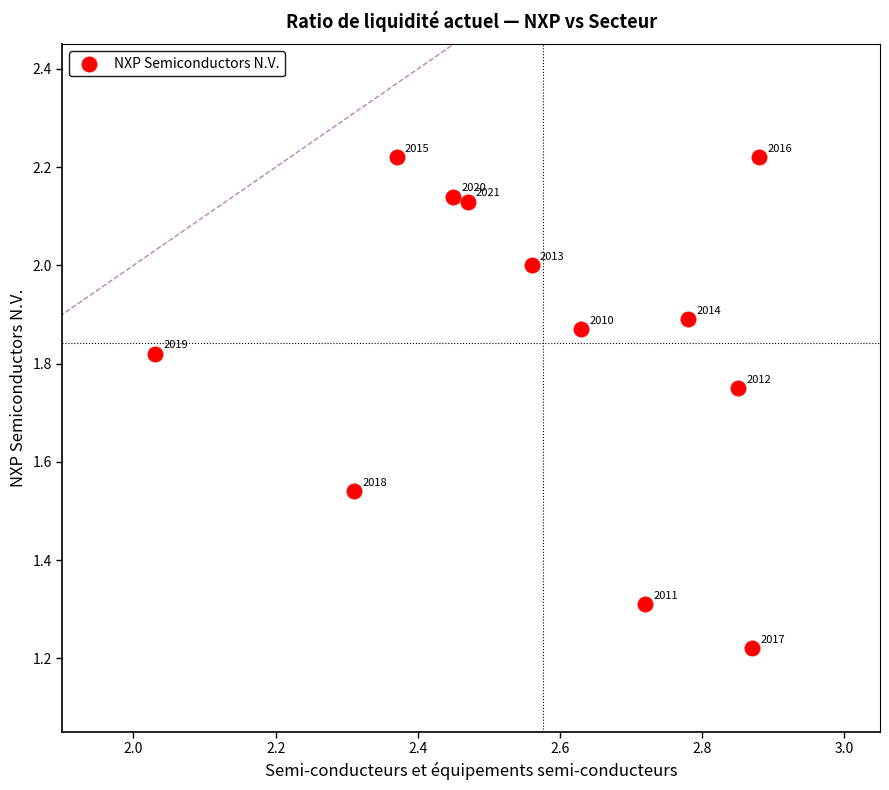

What is the range of Y values (max minus min)?

1.0